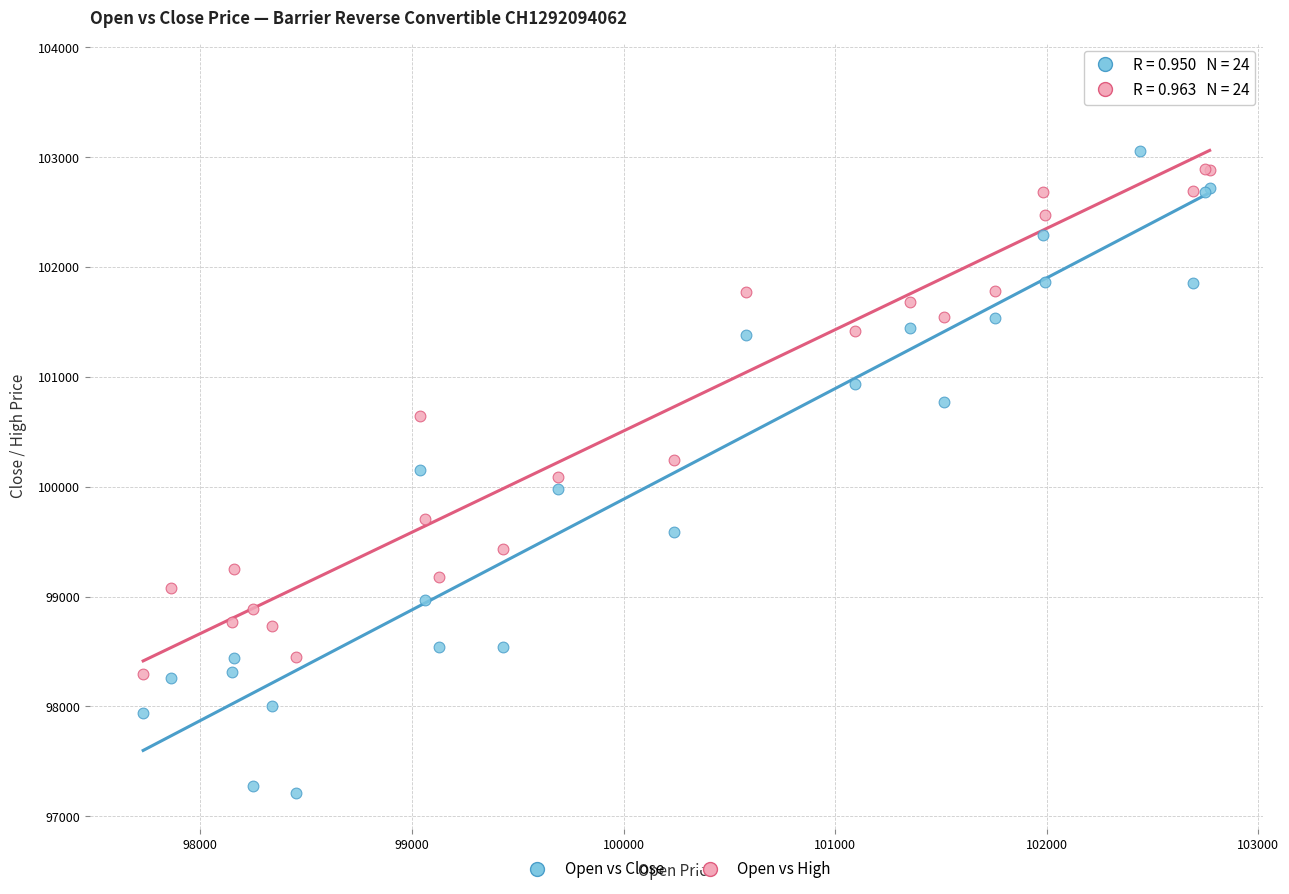

Which series has the widest spread of Y values?

Open vs Close